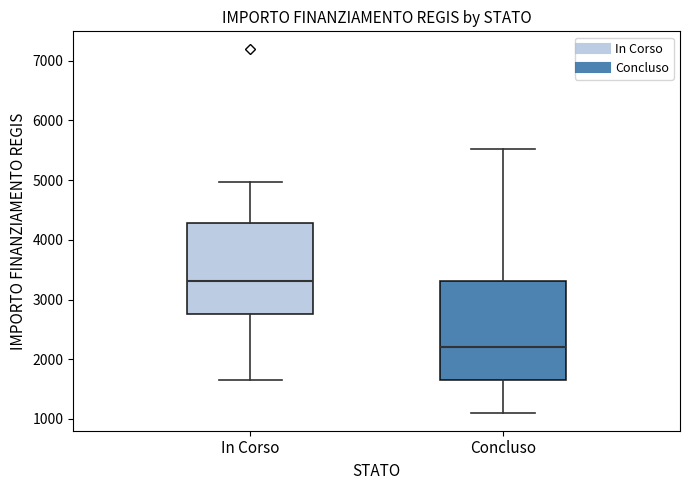

Comparing the boxes themselves (not the whiskers), which one is the tallest?

Concluso